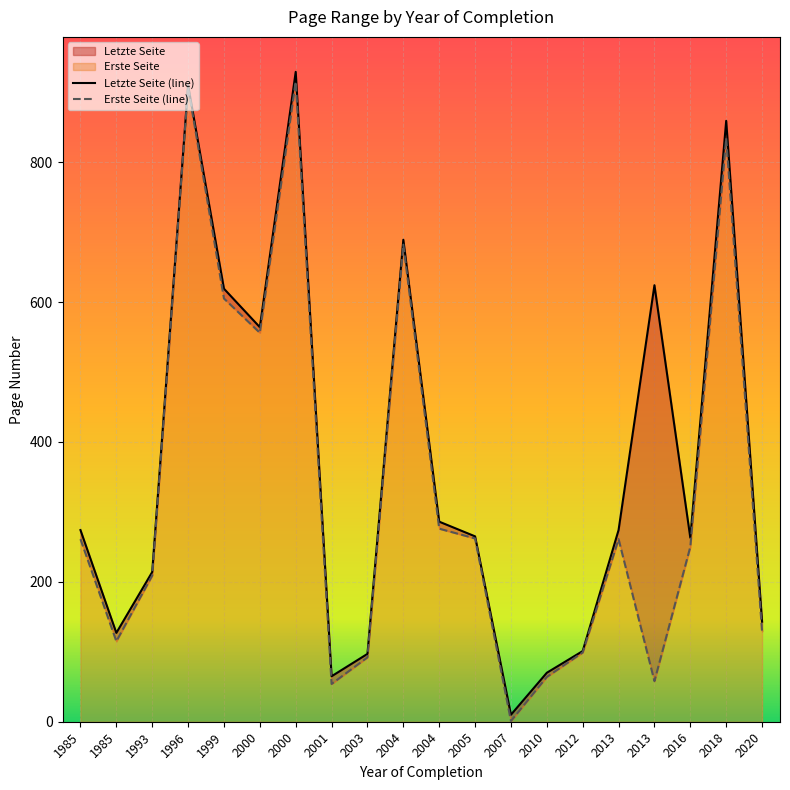

What is the spread (max minus min) of values at 2018?

25